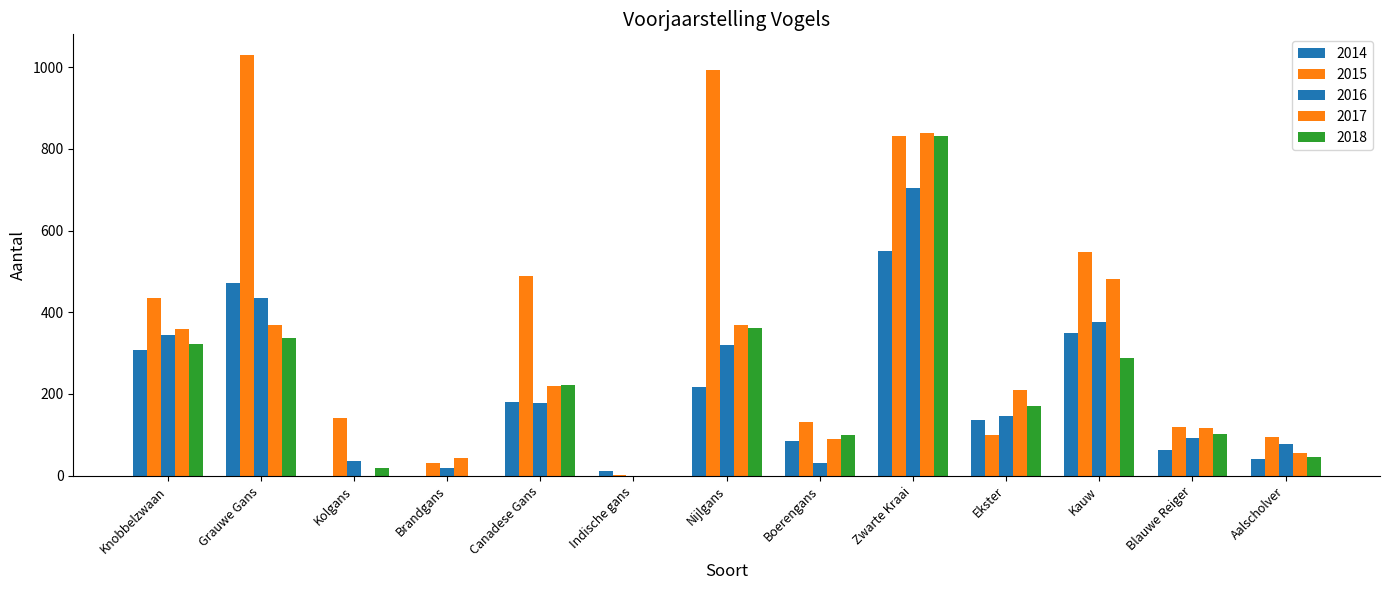

How many categories are shown in the chart?

13